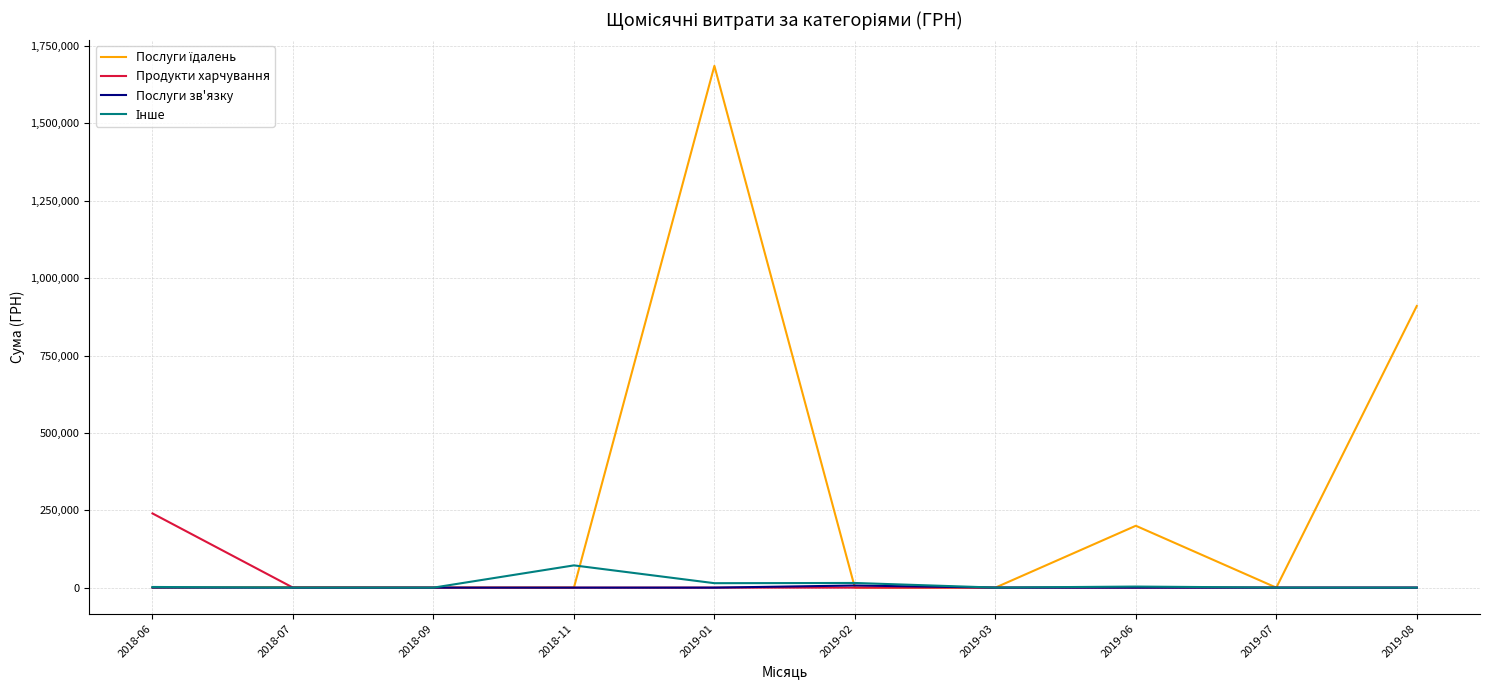

How many lines are shown in the chart?

4